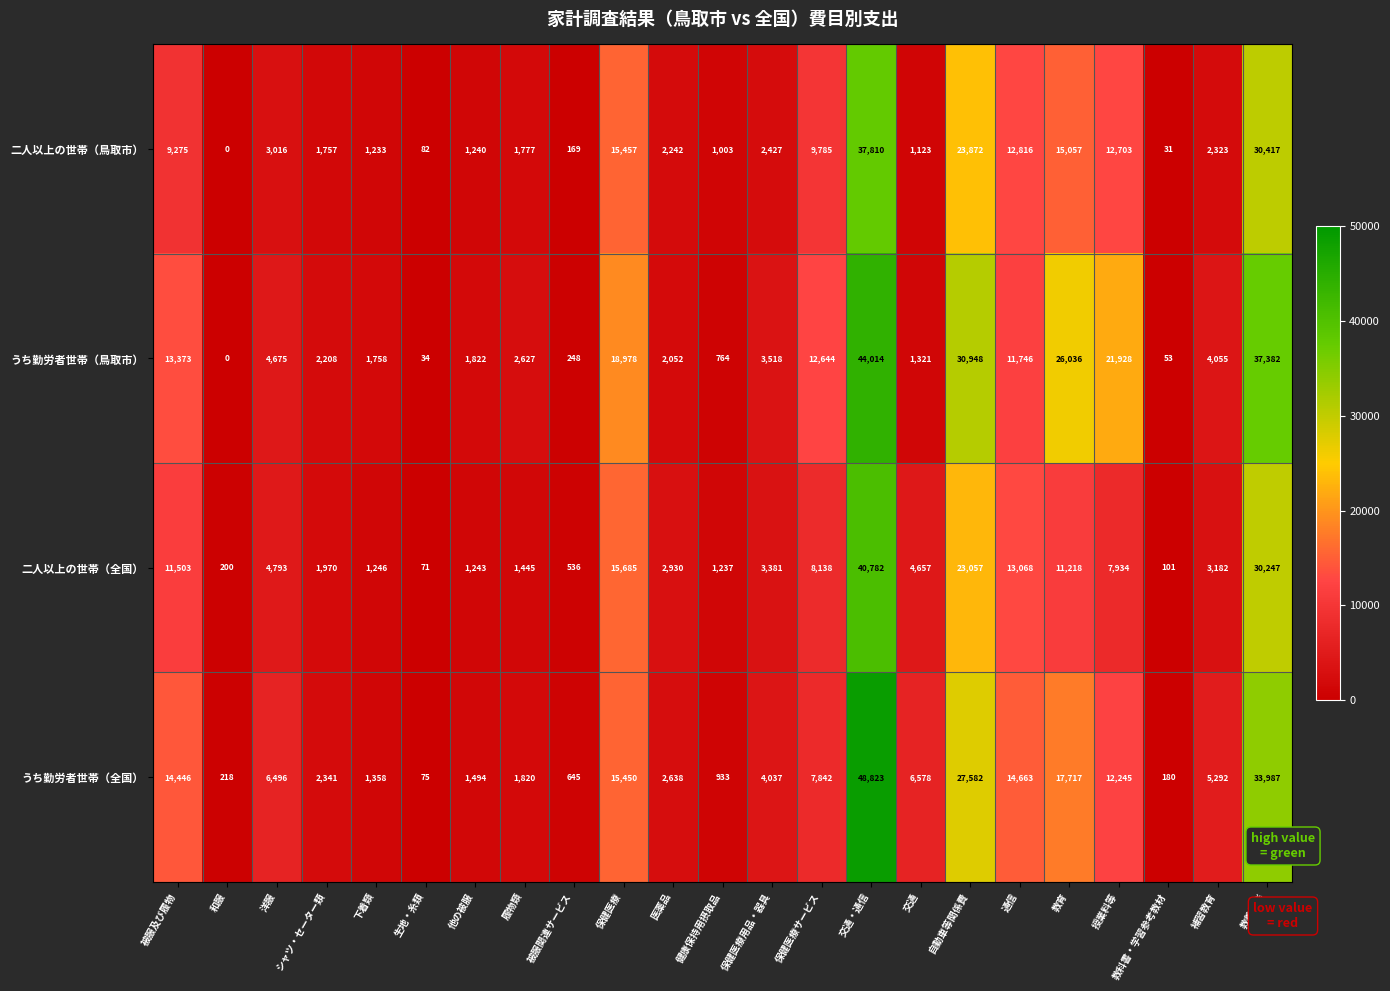

What value does the うち勤労者世帯（全国） series have at 下着類, to the nearest 50?

1350